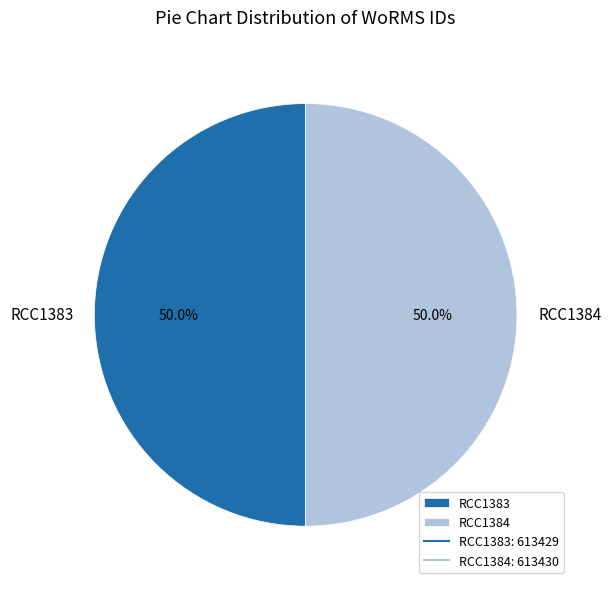

Combined, what portion of the pie is RCC1384 and RCC1383?

100.0%